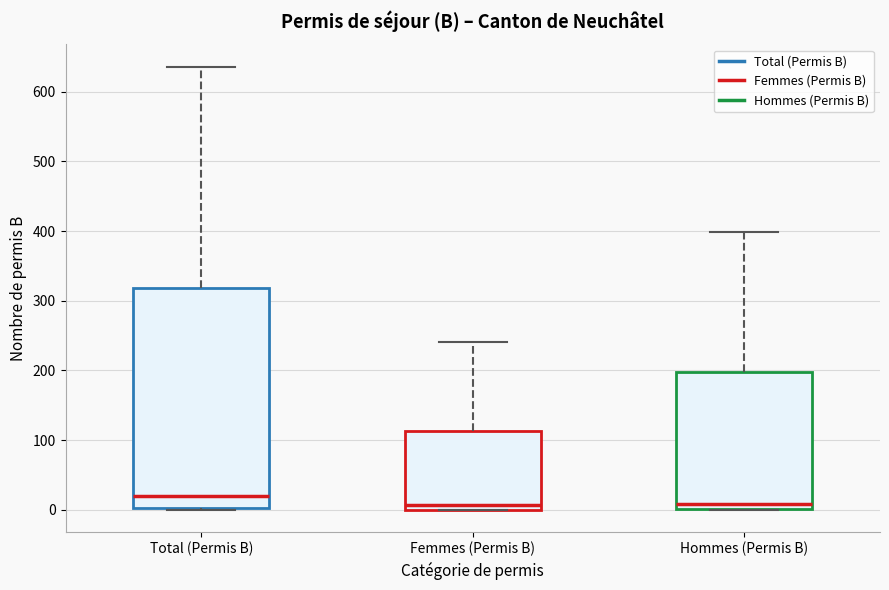

Reading left to right, read every box against the y-axis: the position of its median line, the range the box covers, and the ends of its whiskers. The values are not printed on the chart, so give them approximately, as read against the axis.

Total (Permis B): median 20, box 0 to 320, whiskers 0 to 640
Femmes (Permis B): median 10, box 0 to 110, whiskers 0 to 240
Hommes (Permis B): median 10, box 0 to 200, whiskers 0 to 400